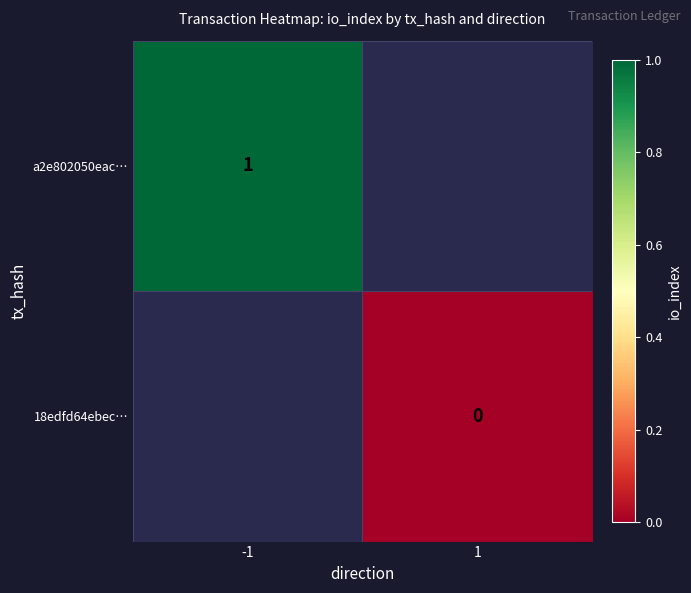

Is the value of a2e802050eac… at -1 greater than the value of 18edfd64ebec… at 1?

Yes